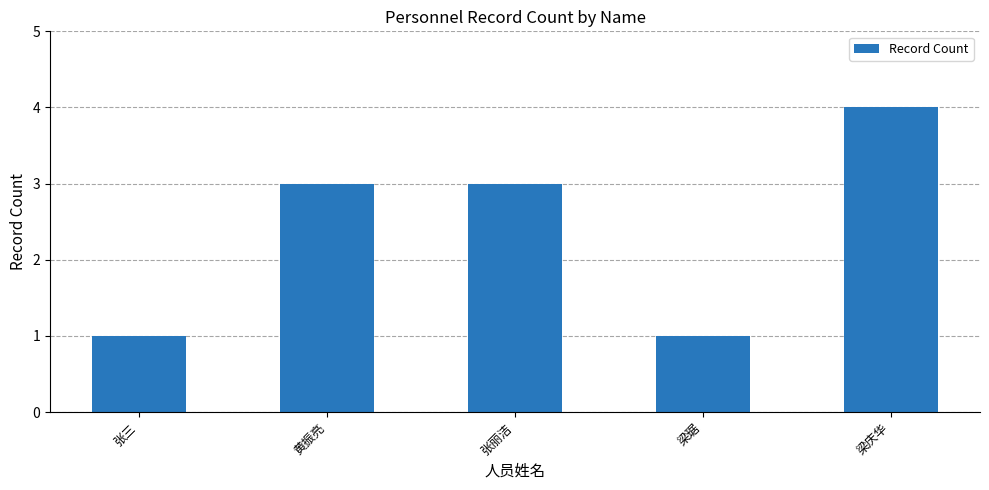

Which label corresponds to the largest value in the chart?

梁庆华